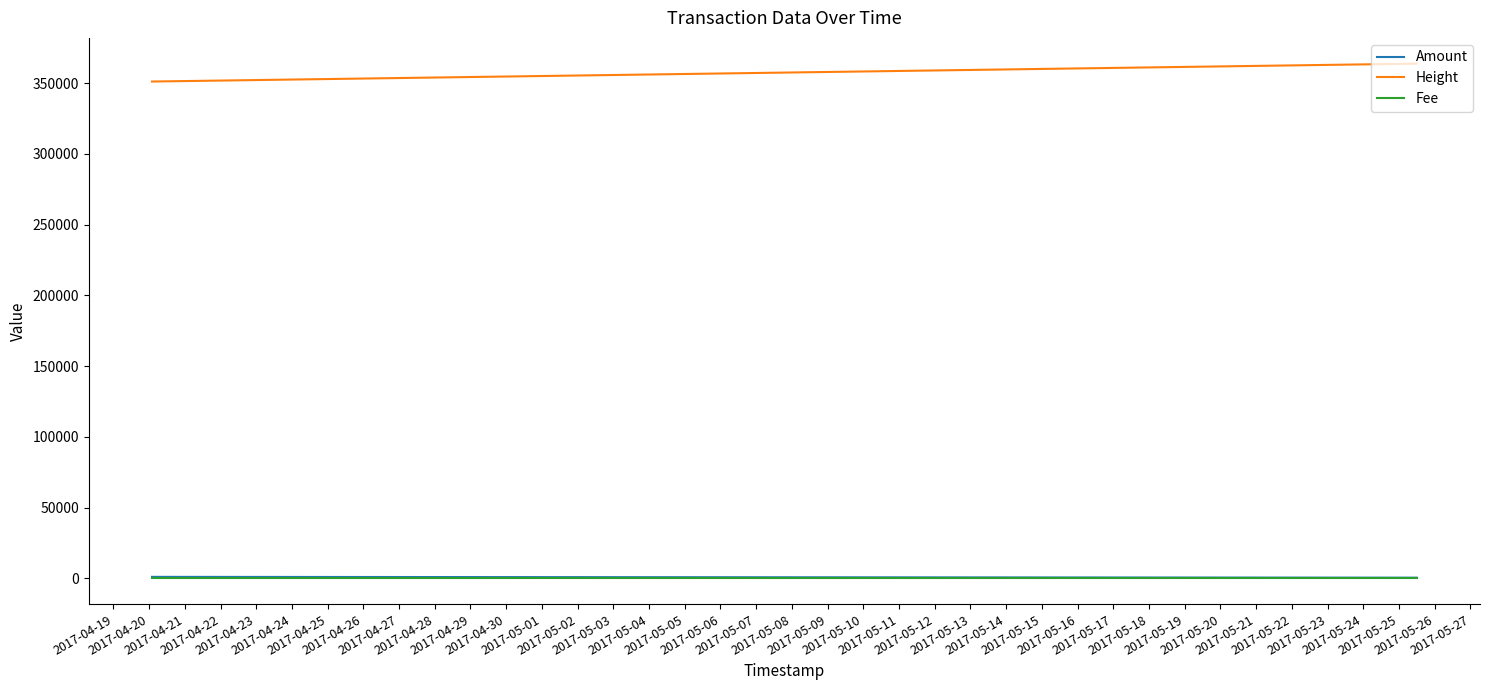

What is the minimum value for Height?

351145.0